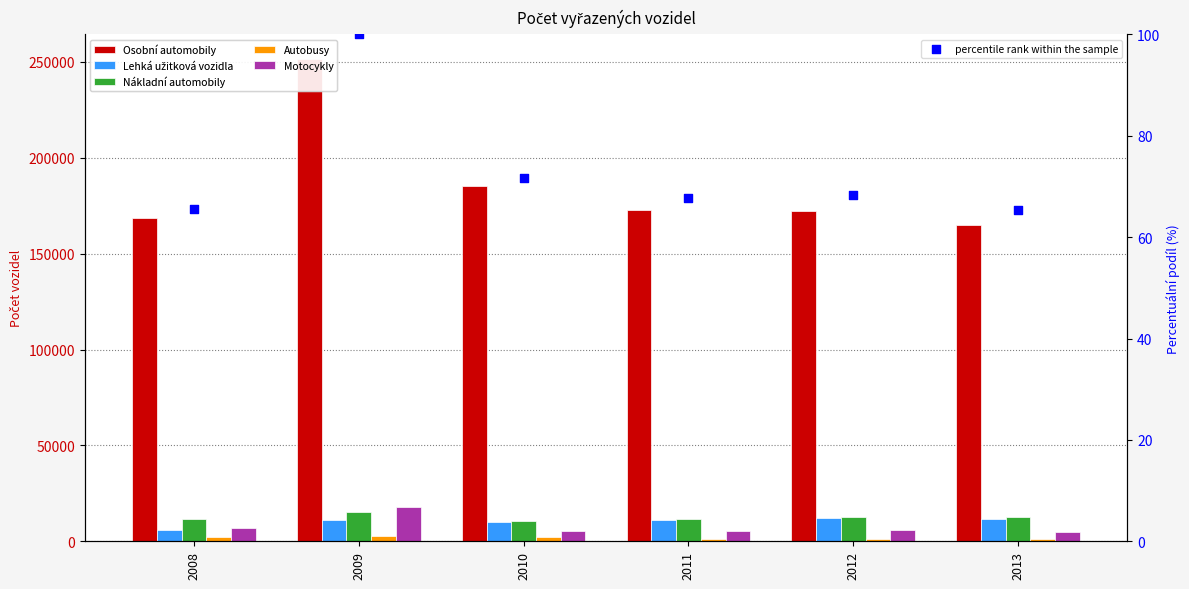

Which series contains the lowest Y value?

percentile rank within the sample